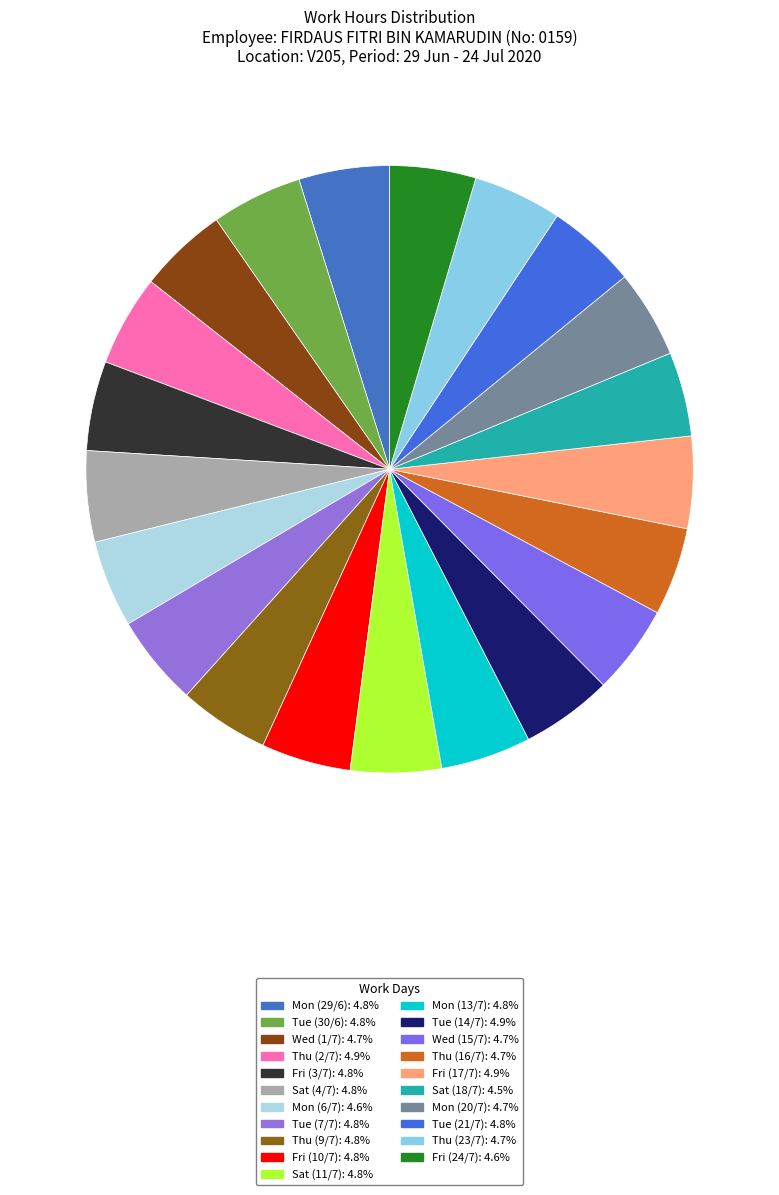

How many slices are in this pie chart?

21